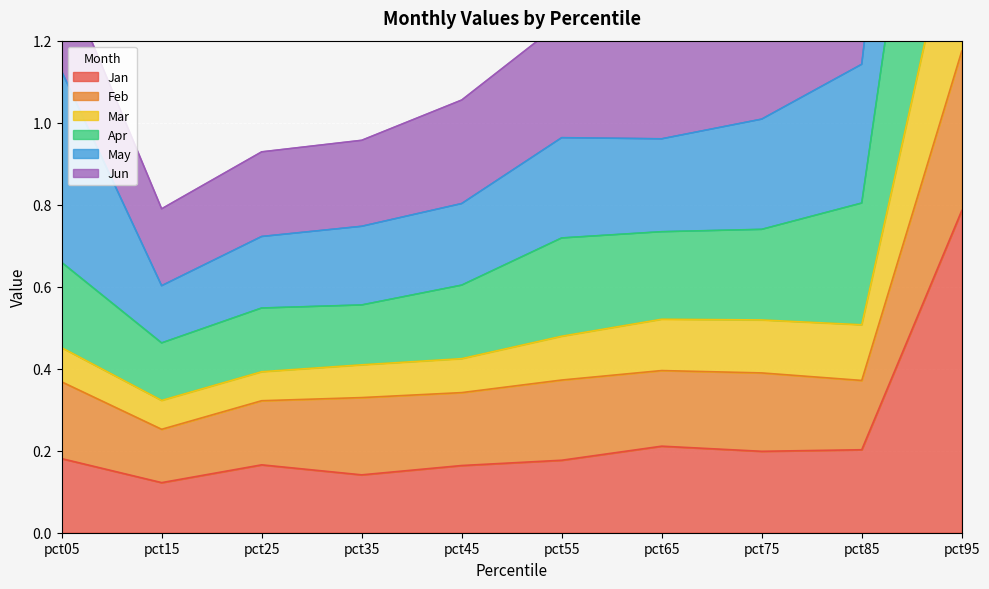

Which series has the largest total across all categories?

Apr